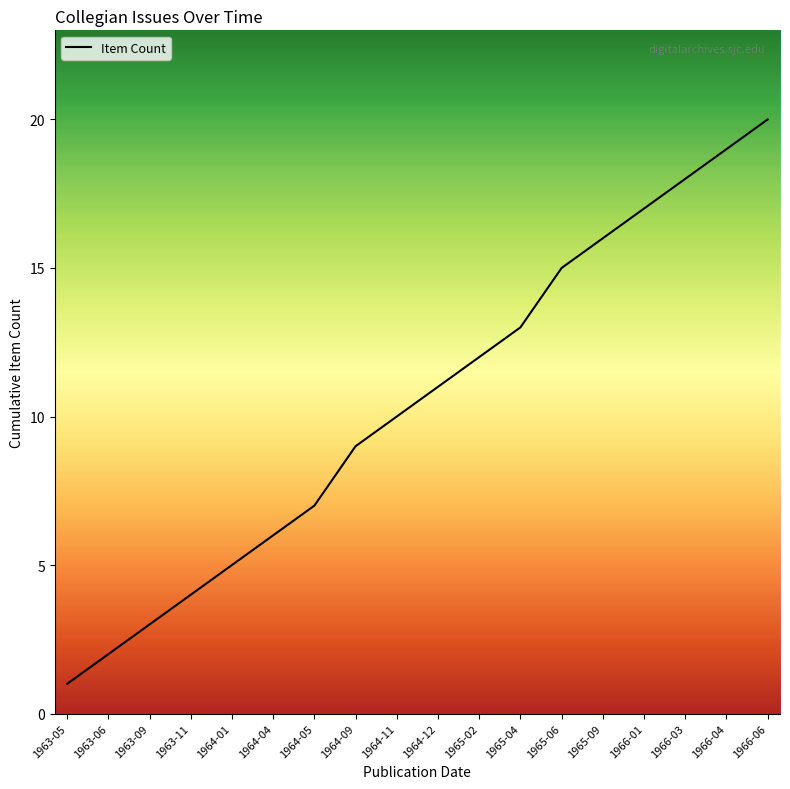

What position from the right is 1963-09?

16